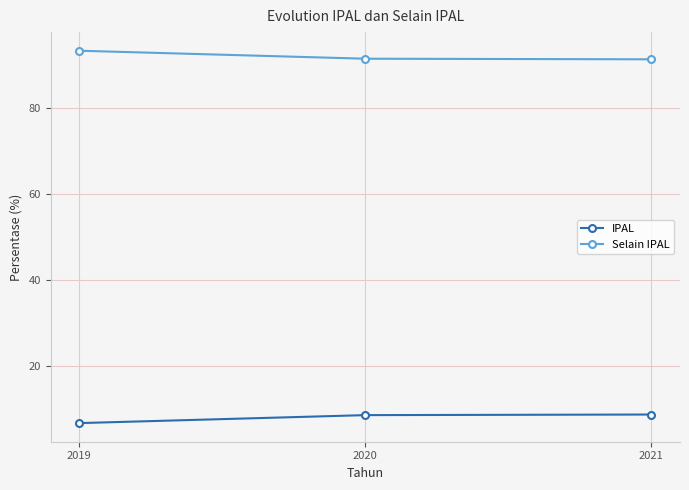

Is this an area chart (filled region under the line)?

No